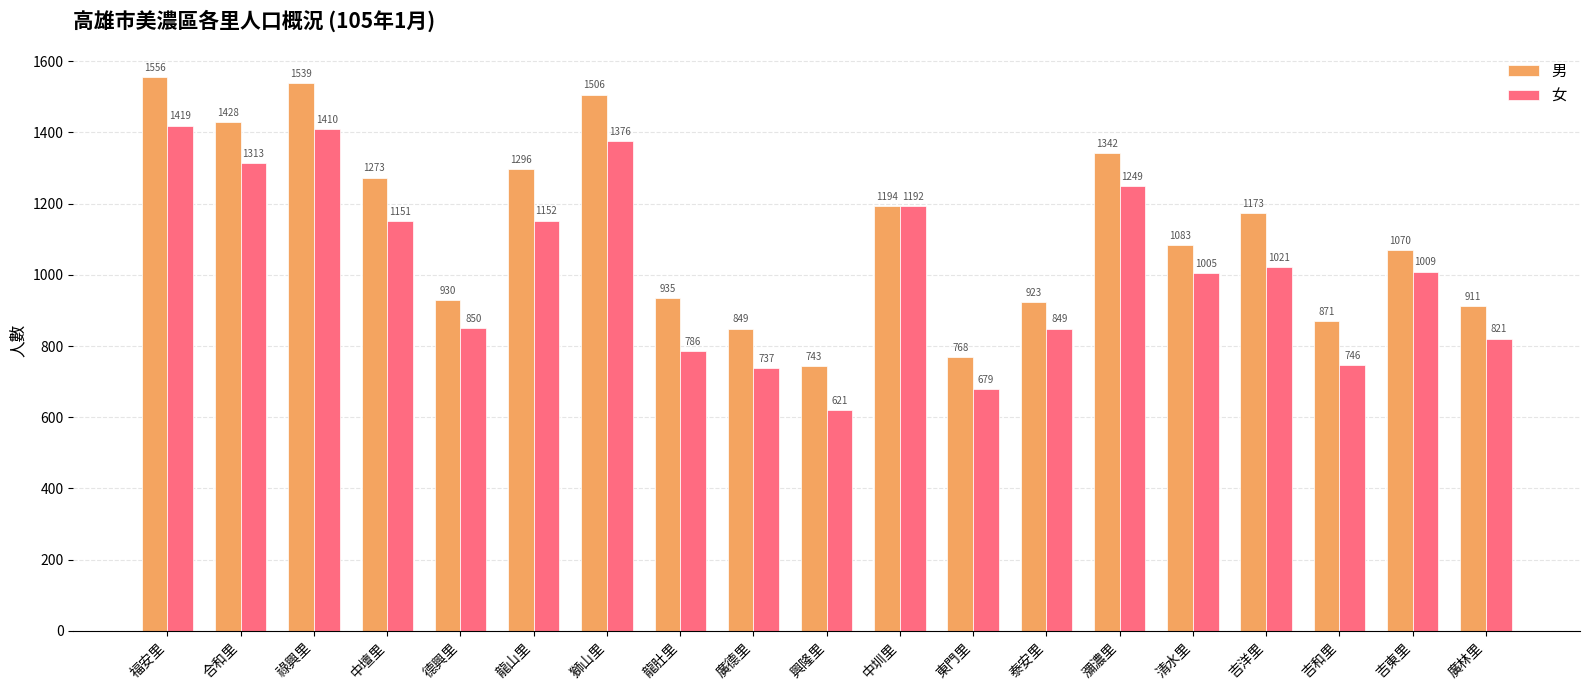

At which label does 女 reach its minimum?

興隆里